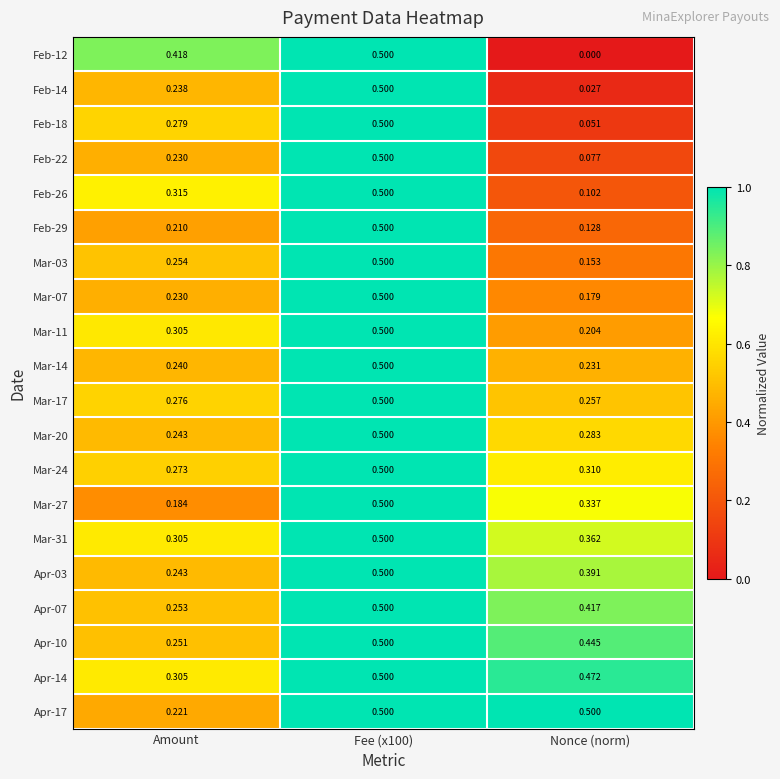

Where is Apr-07 nearest to the value 0?

Amount